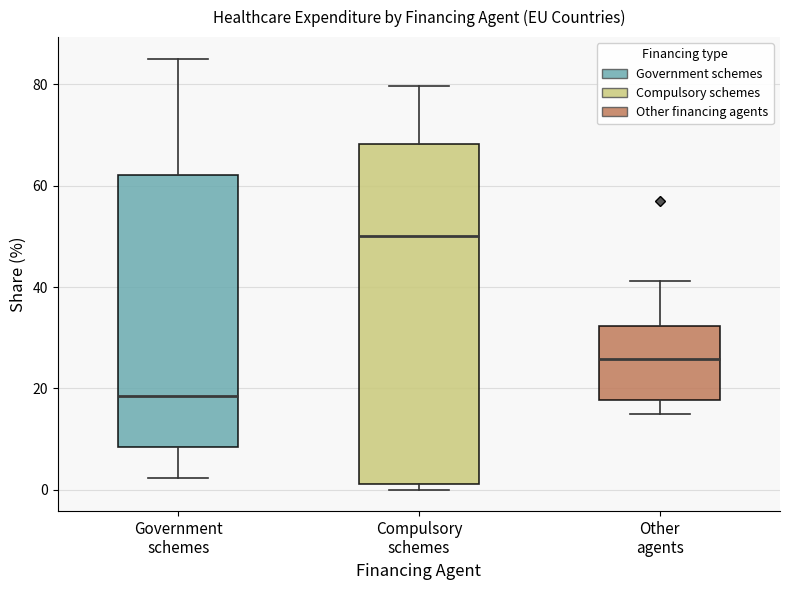

Reading left to right, transcribe this box plot: for each box, give where its median line is, the range the box spans, and where its two whiskers end, as read against the y-axis. The values are not printed on the chart, so give them approximately, as read against the axis.

Government schemes: median 18, box 8 to 62, whiskers 2 to 86
Compulsory schemes: median 50, box 2 to 68, whiskers 0 to 80
Other agents: median 26, box 18 to 32, whiskers 14 to 42